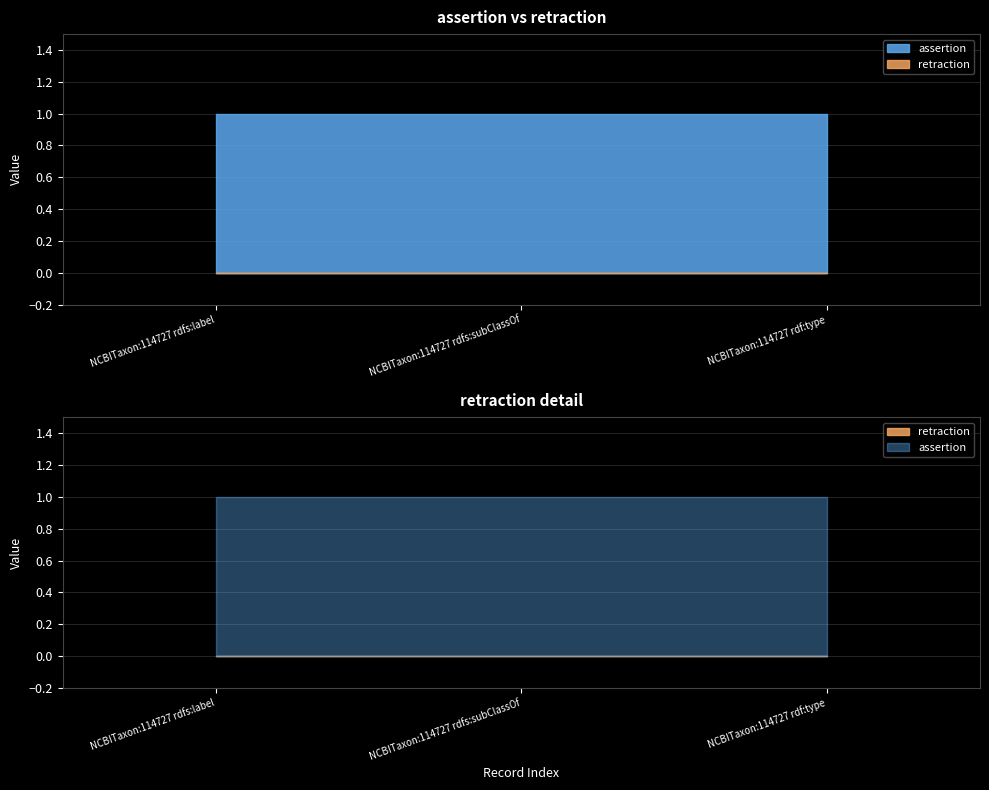

Which series has the largest range (max minus min)?

assertion